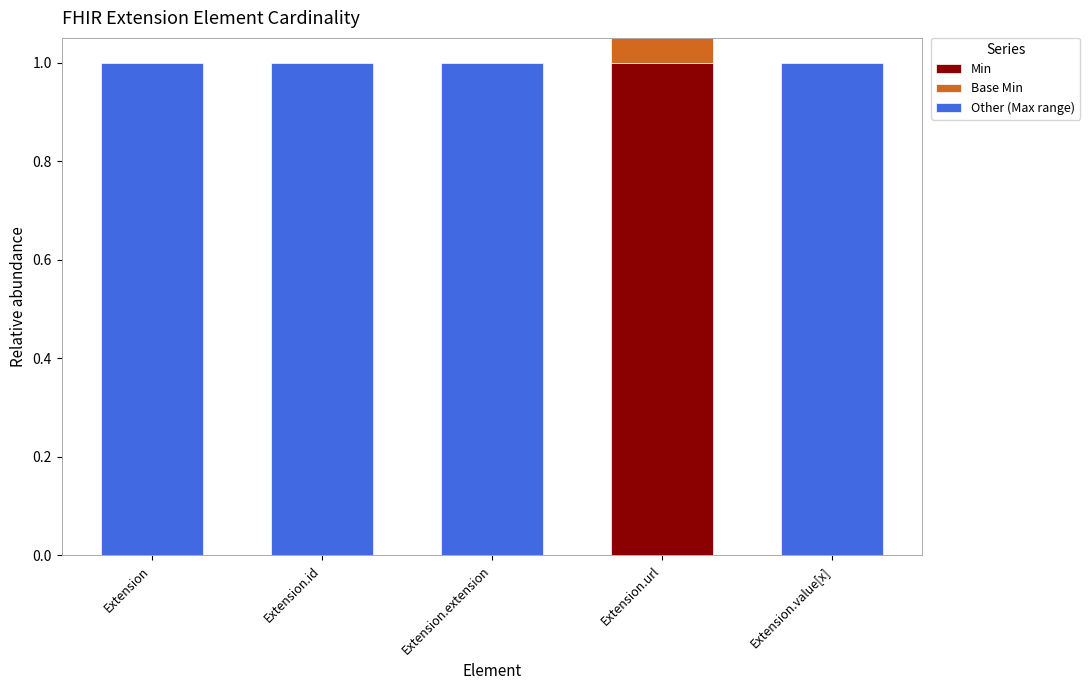

How many bars are there in each group?

3